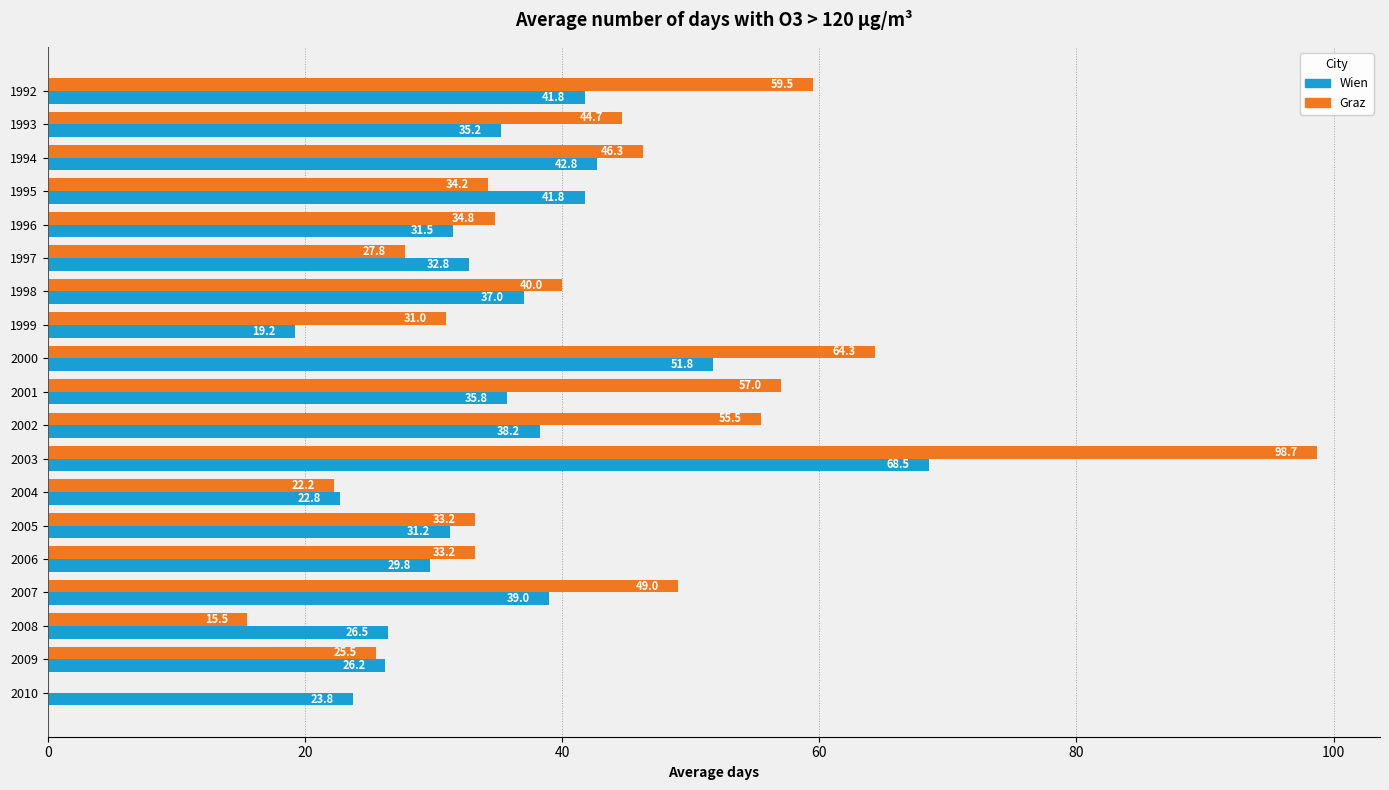

Where is Graz nearest to the value 49?

2007